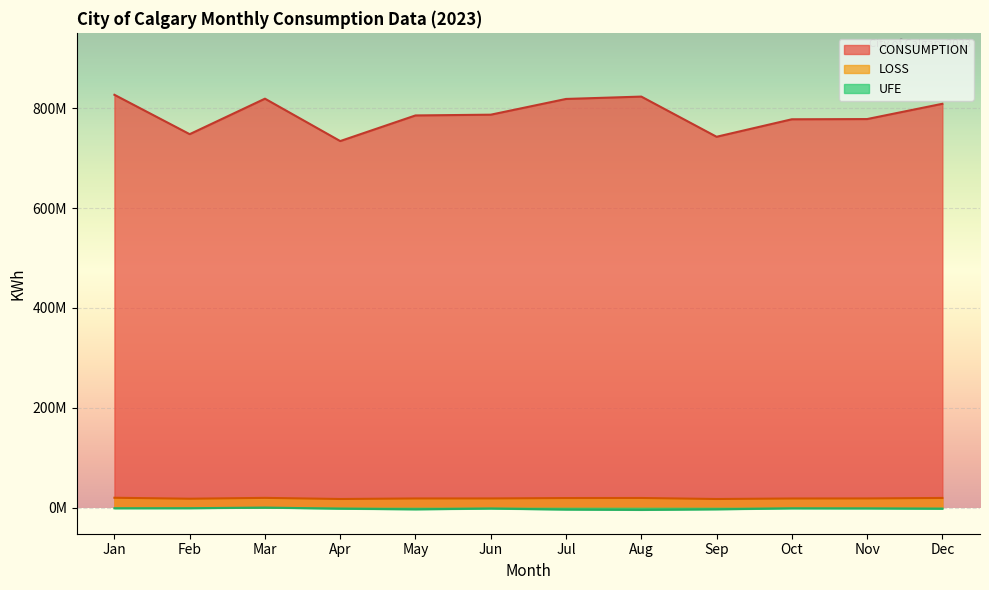

What is the highest value of the LOSS series?

20037138.7